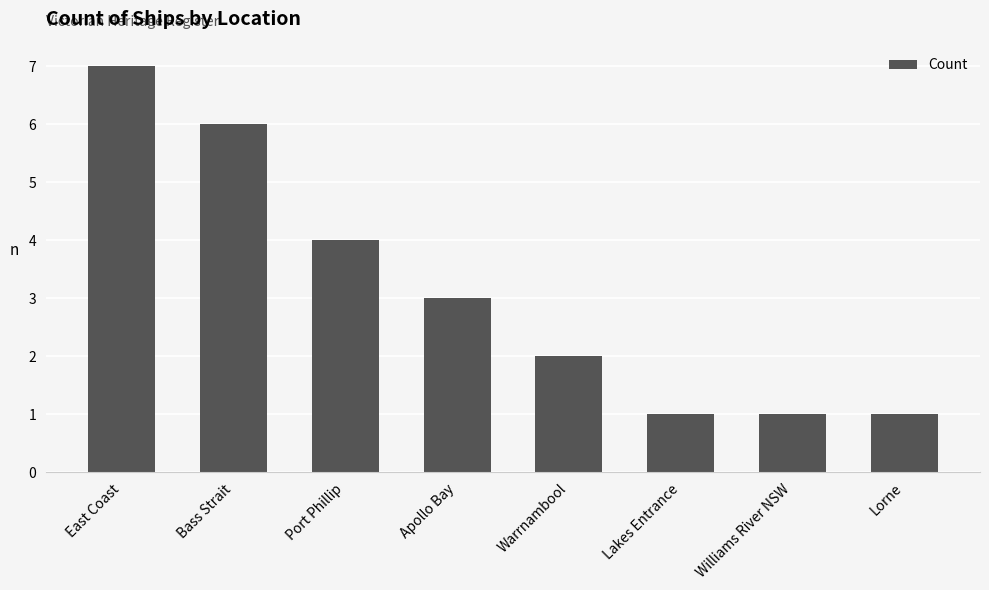

What is the maximum value shown in the chart?

7